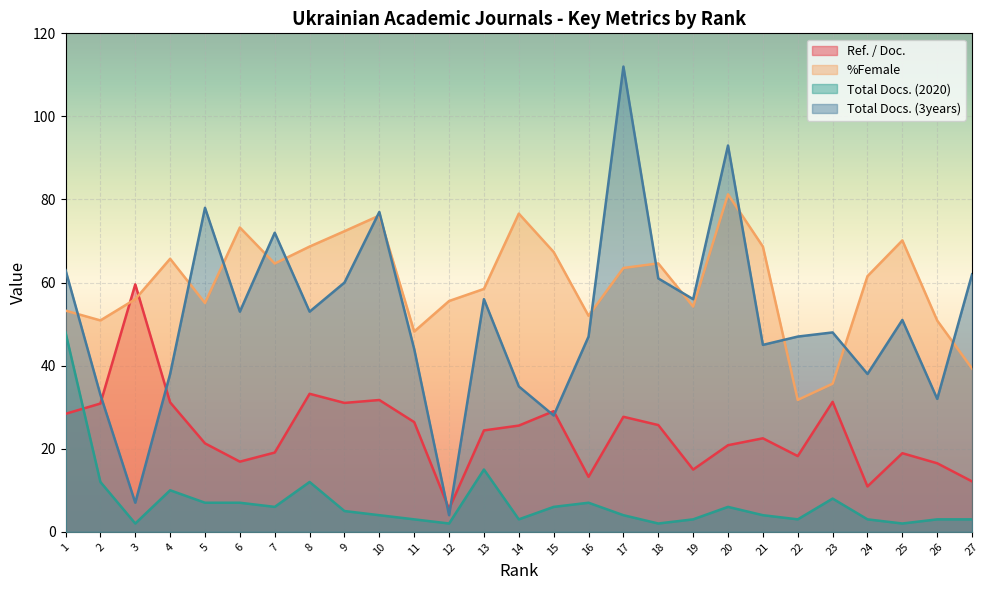

True or false: %Female has a value of 76.1 at 10.

True